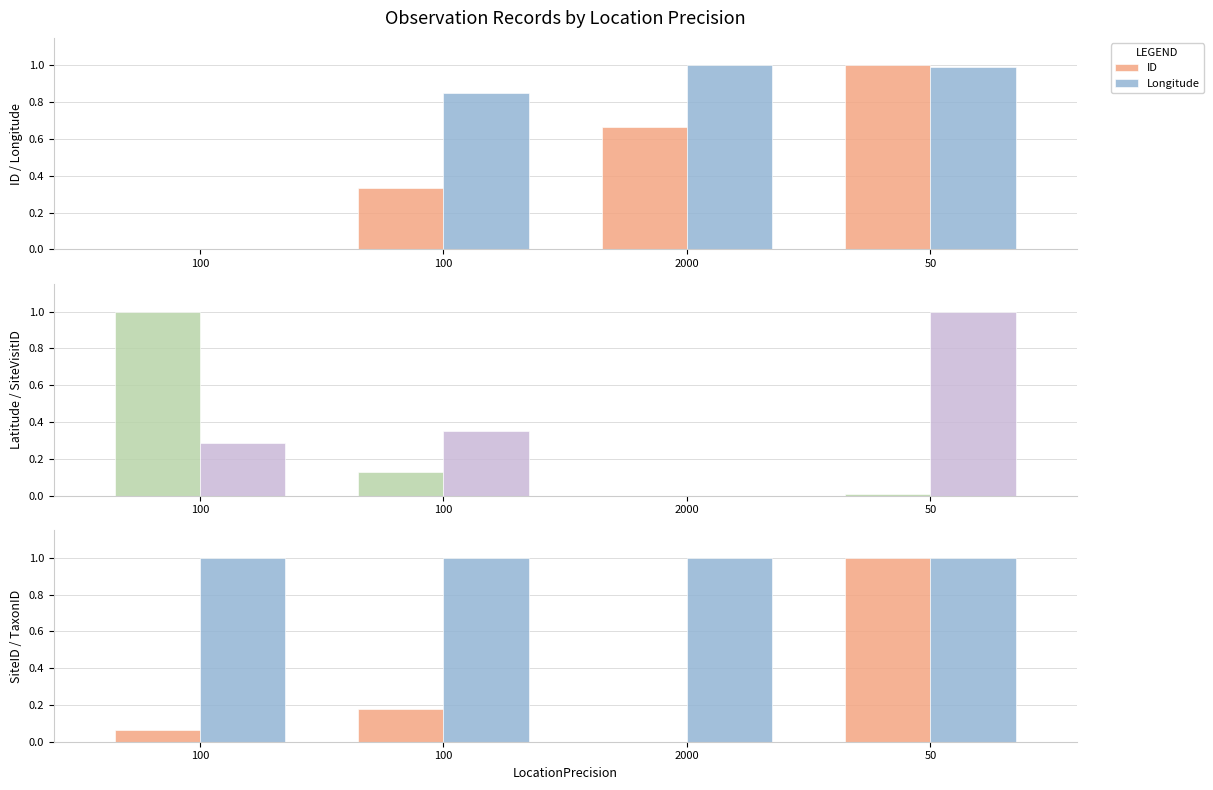

What is the spread (max minus min) of values at 100?

1.0